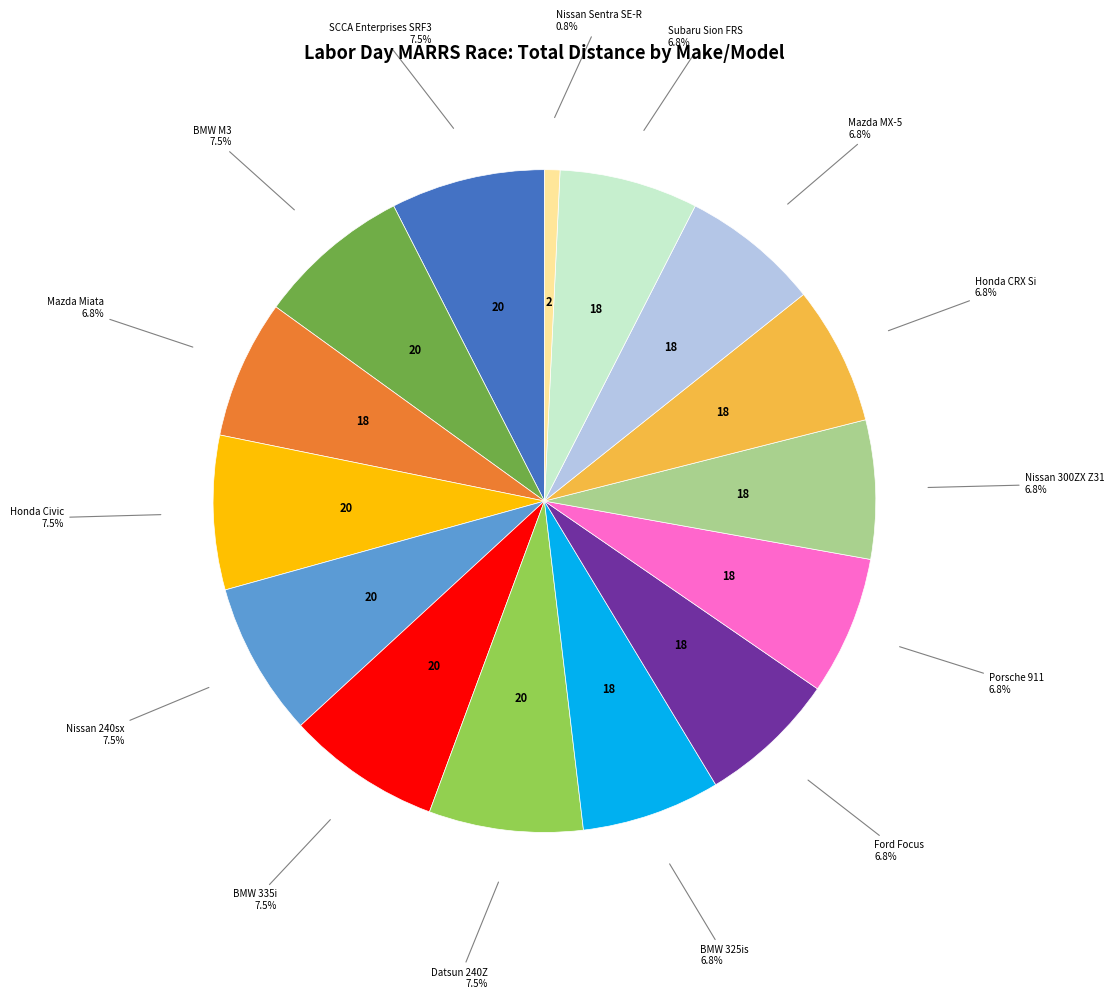

Does any single category account for the majority?

No